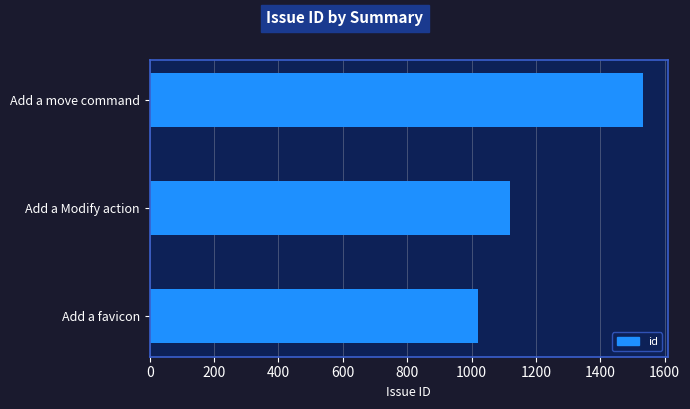

What is the greatest value displayed?

1533